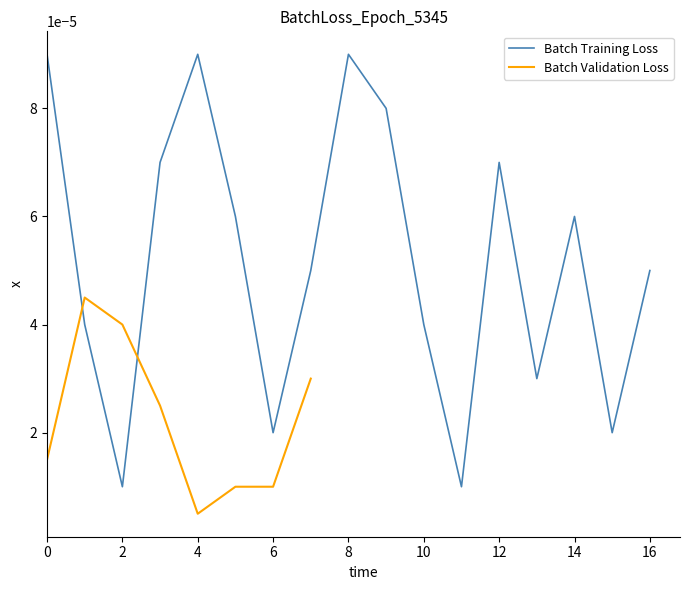

True or false: the data has more than 0 interior local peaks.

True